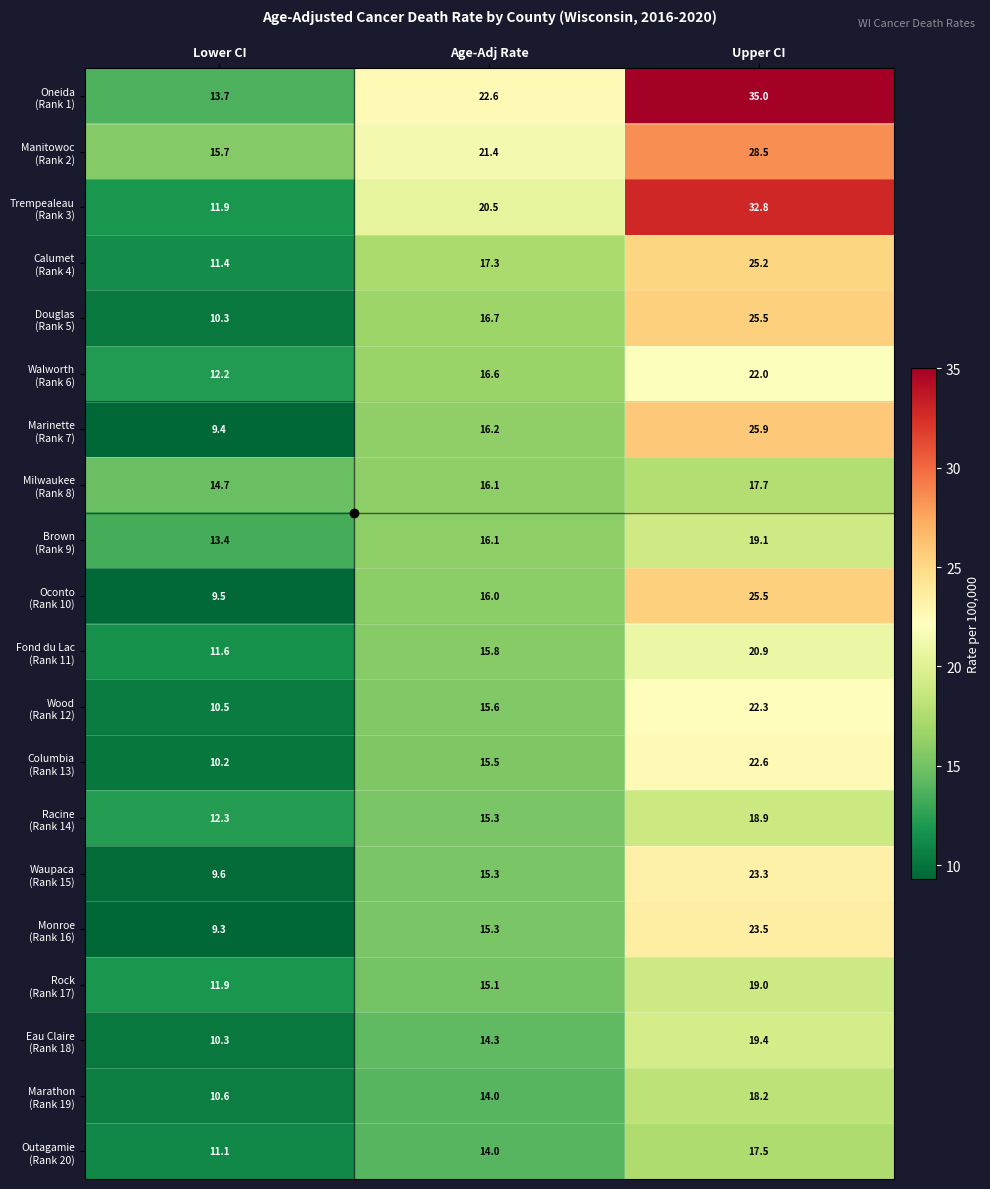

What is the maximum value shown in the chart?

35.0